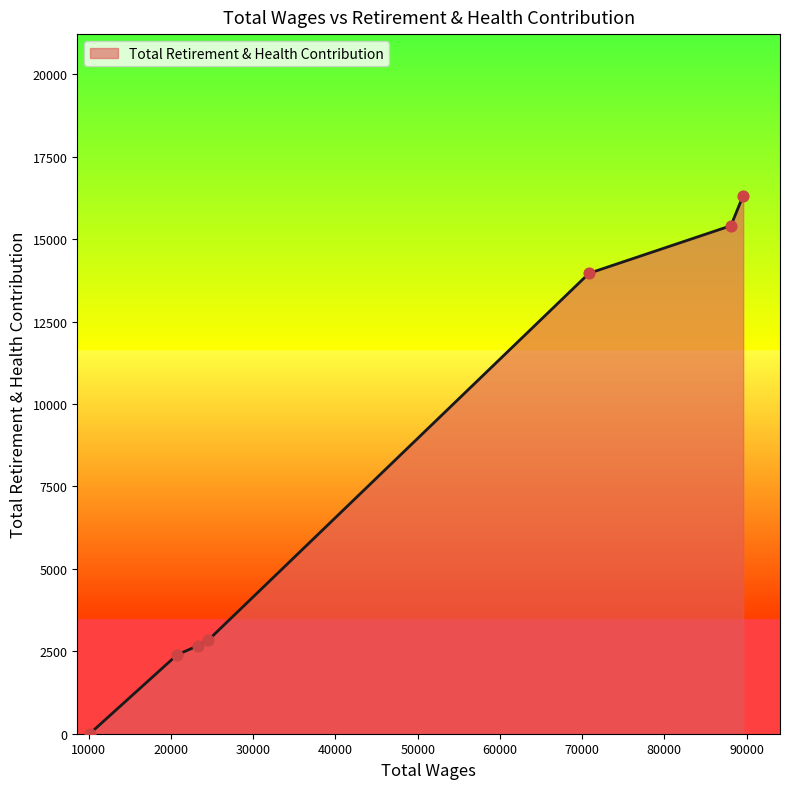

What is the difference between the second highest and second lowest values?

13016